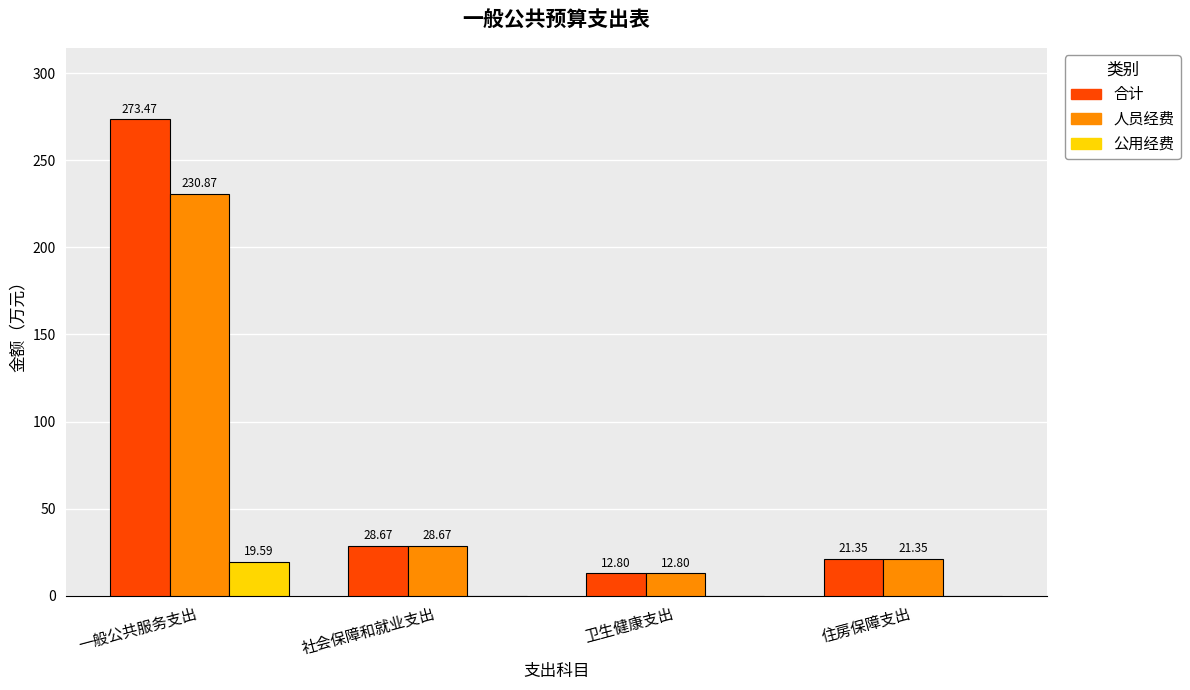

The 人员经费 series shows 21.4 at 住房保障支出. True or false?

True